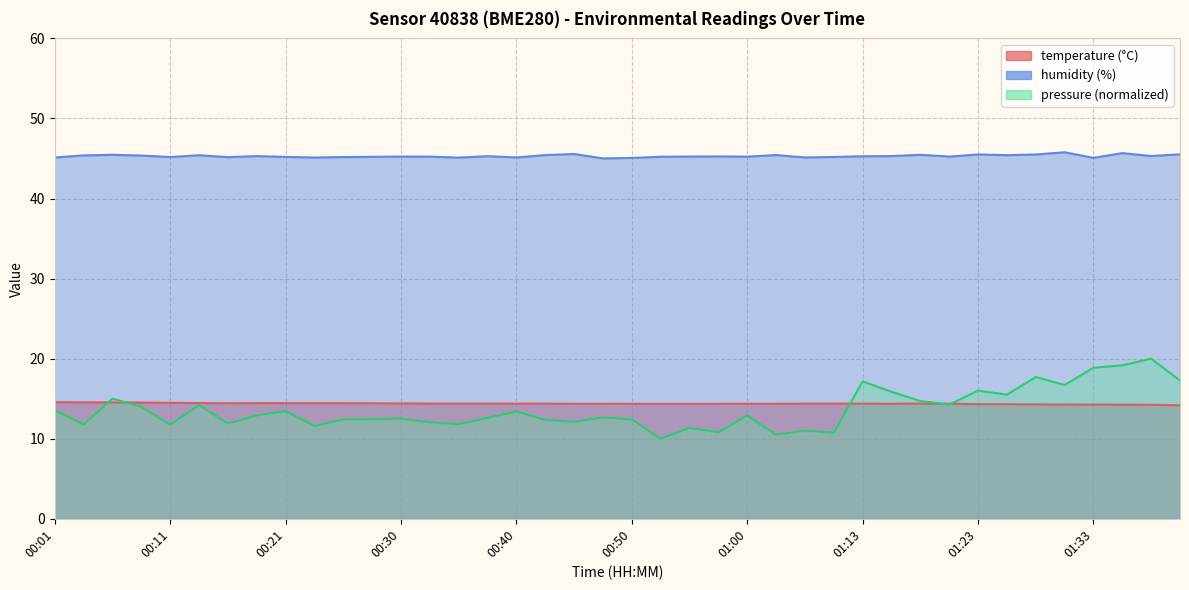

Reading right to left, extract all data points from this chart.

temperature: 14.2	14.2	14.2	14.3	14.3	14.3	14.3	14.3	14.4	14.4	14.4	14.4	14.4	14.4	14.4	14.4	14.4	14.3	14.4	14.4	14.4	14.4	14.4	14.4	14.4	14.4	14.4	14.4	14.4	14.4	14.4	14.4	14.4	14.4	14.5	14.5	14.5	14.5	14.5	14.6
humidity: 45.5	45.3	45.7	45.1	45.8	45.5	45.4	45.5	45.2	45.5	45.3	45.3	45.2	45.1	45.4	45.2	45.3	45.2	45.2	45.1	45.0	45.6	45.4	45.1	45.3	45.1	45.2	45.2	45.2	45.2	45.1	45.2	45.3	45.2	45.4	45.2	45.4	45.5	45.4	45.1